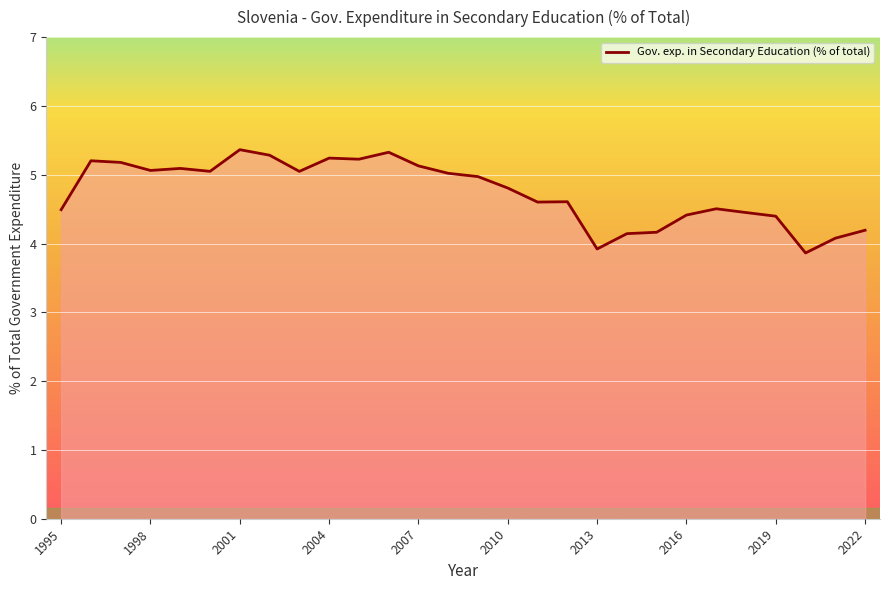

What is the greatest value displayed?

5.4